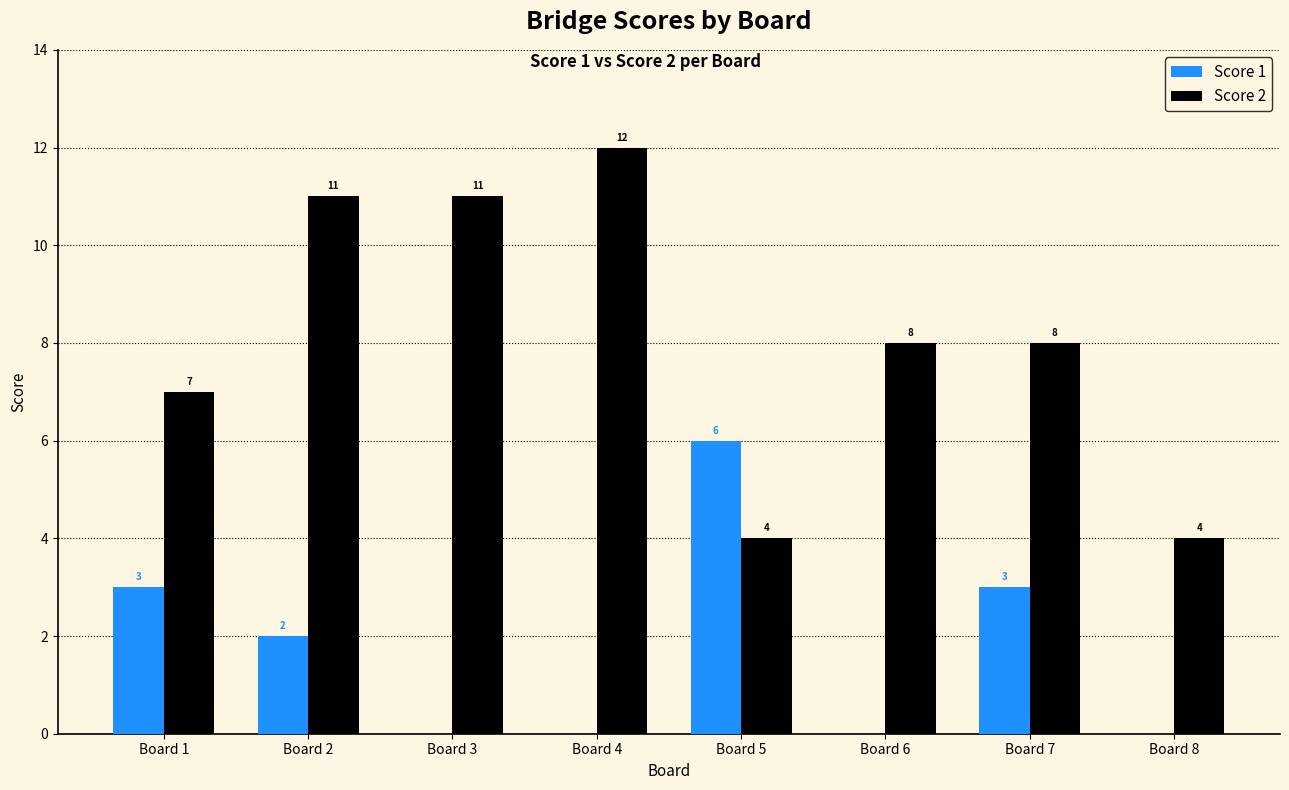

Which series has the largest total across all categories?

Score 2